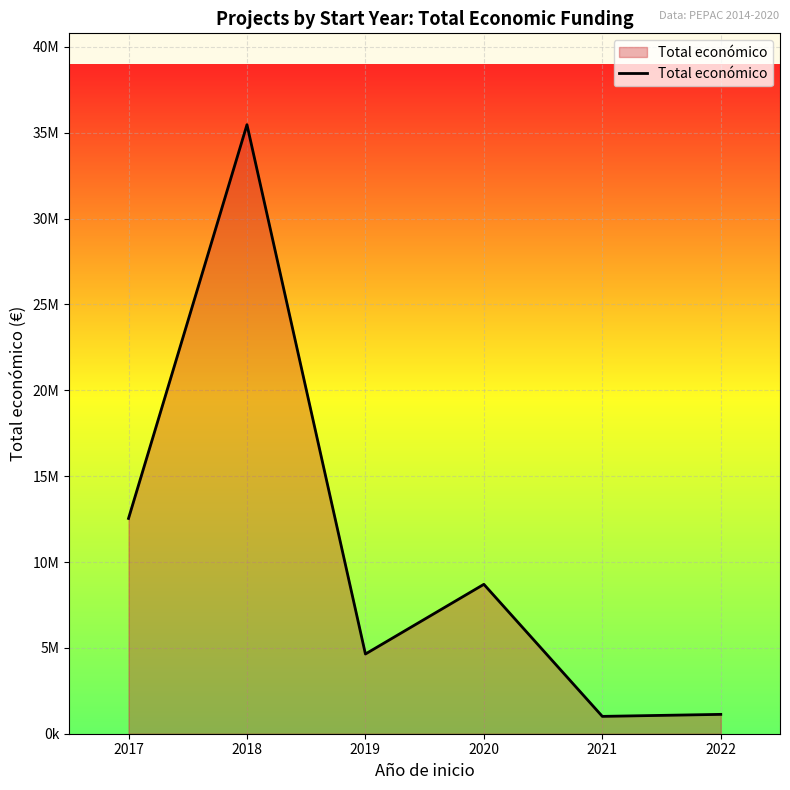

What is the difference between the values at 2020 and 2018?

26770963